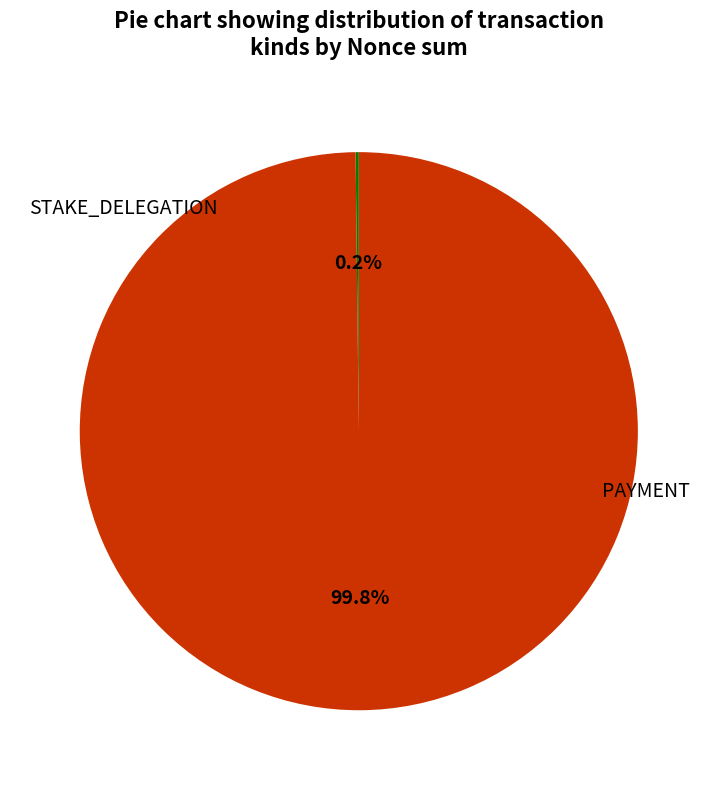

Does any single category account for the majority?

Yes